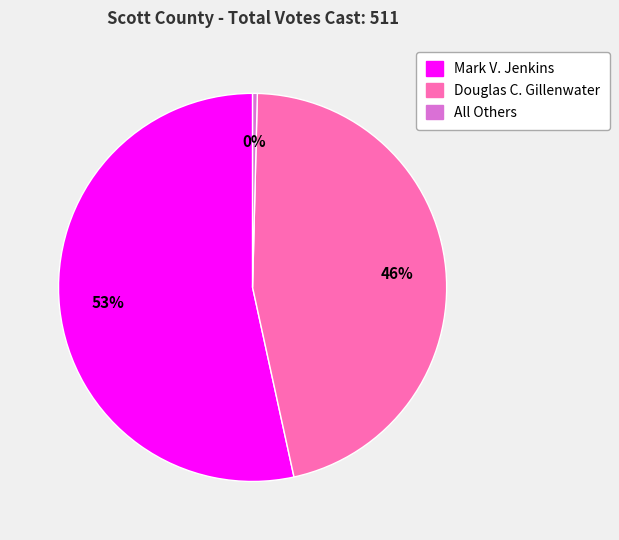

To the nearest percent, what is the combined percentage of Douglas C. Gillenwater and Mark V. Jenkins?

100%